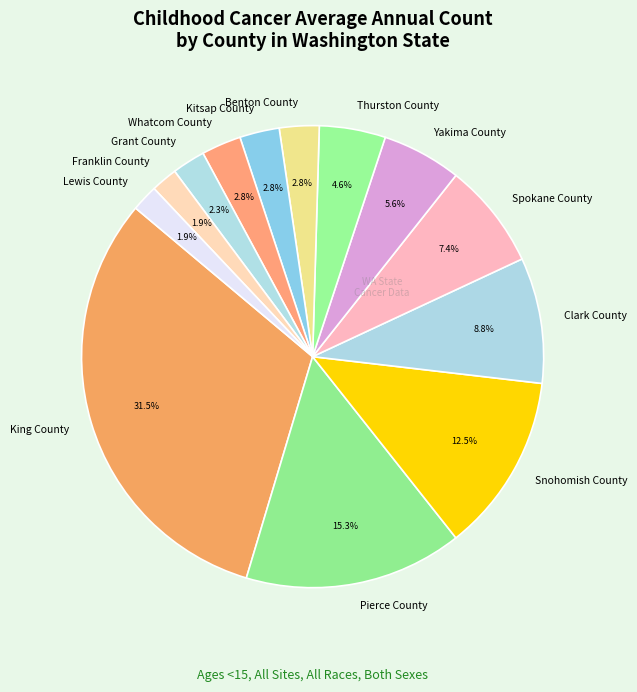

Which slice is the largest?

King County